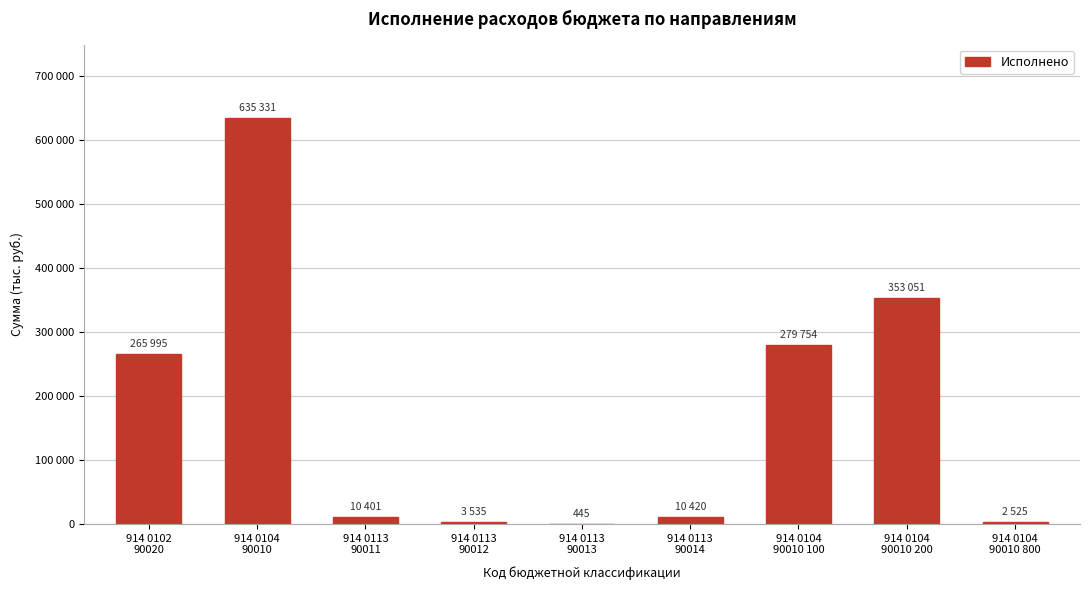

Are the bars horizontal?

No